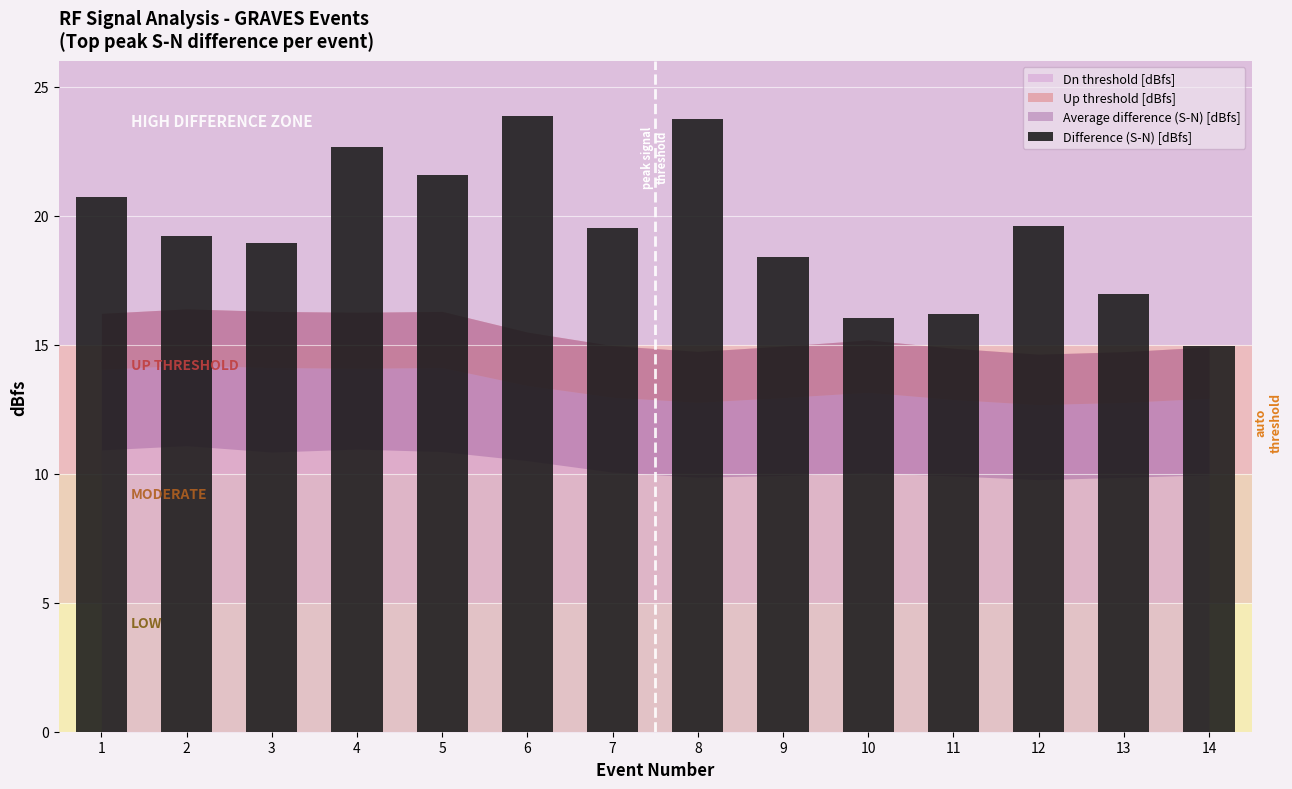

What is the sum of the values at 3 and 13?

35.9